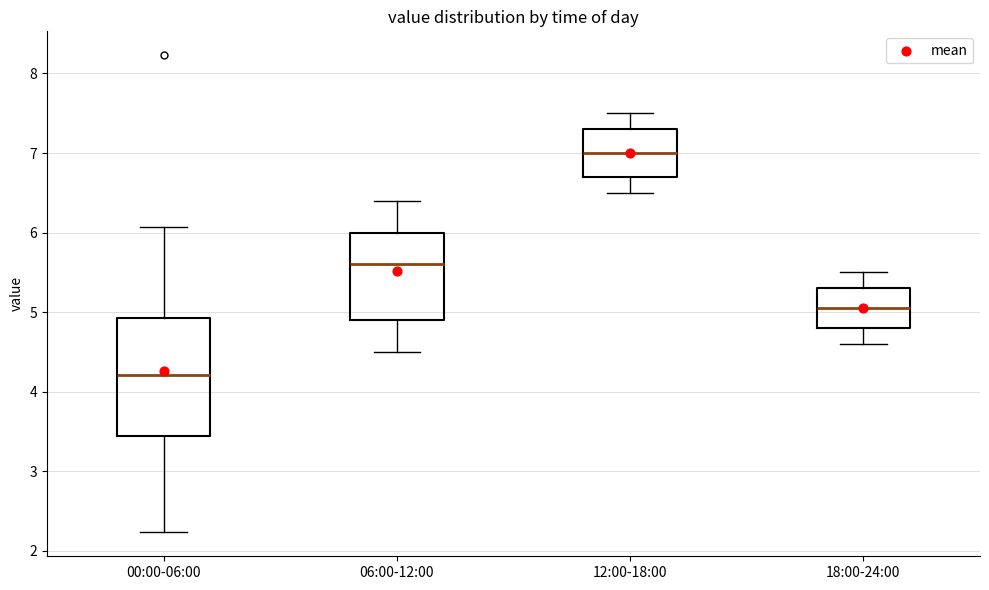

Which box has the highest median line?

12:00-18:00